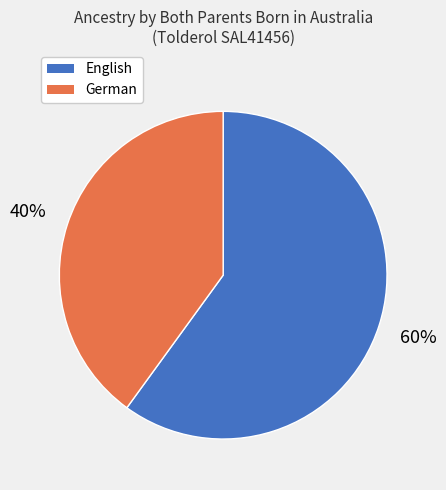

To the nearest percent, what is the difference between the largest and smallest slice percentages?

20%